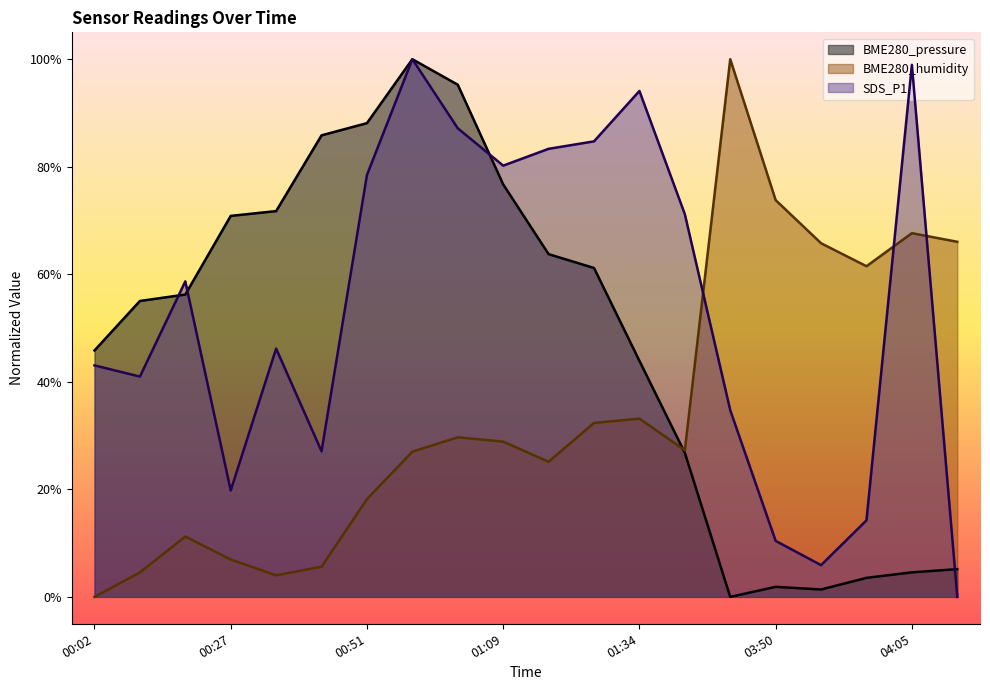

What is the difference between the BME280_pressure values at 00:51 and 01:09?

0.1